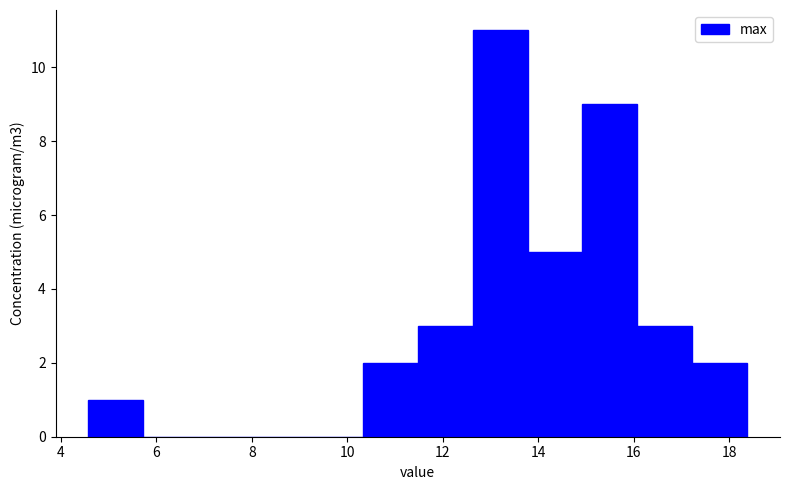

Over which range of the x-axis is the bar tallest?

12.6 to 13.8